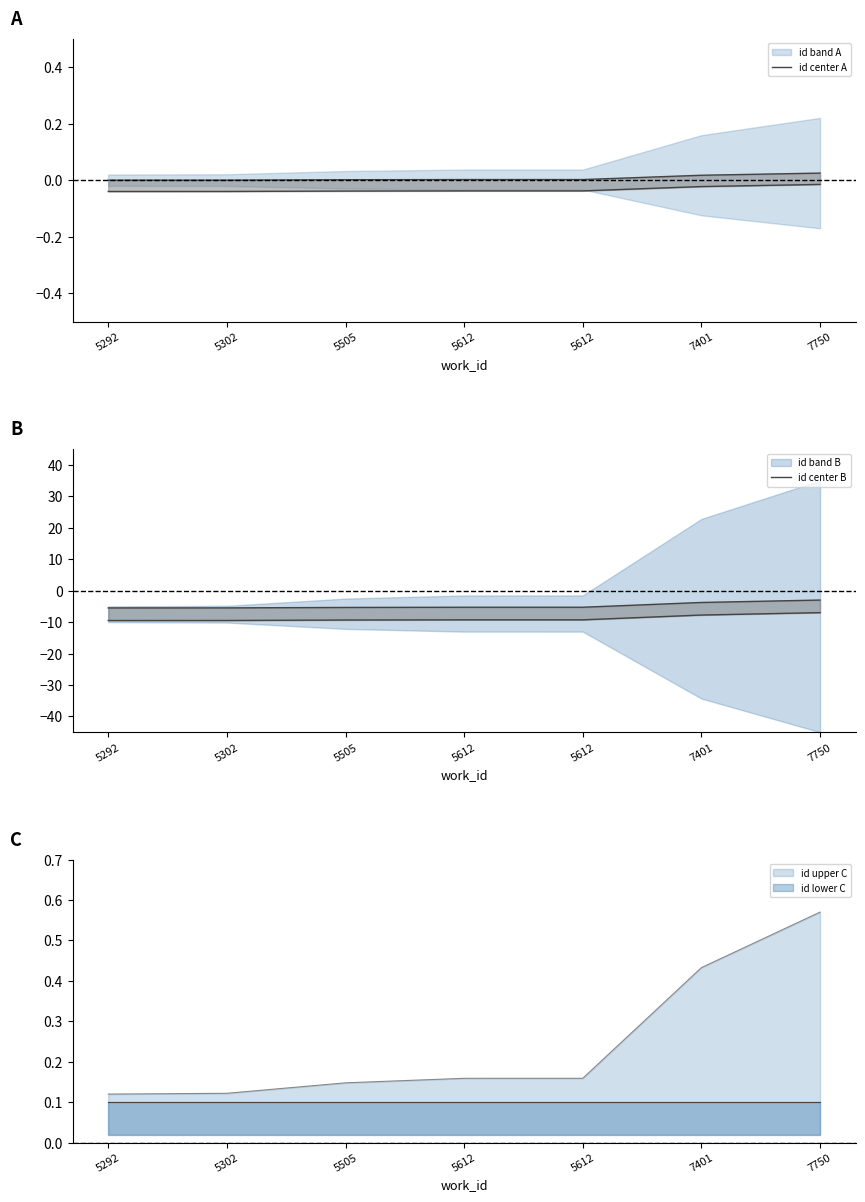

The value of id center B at 7750 is -1.8. True or false?

False